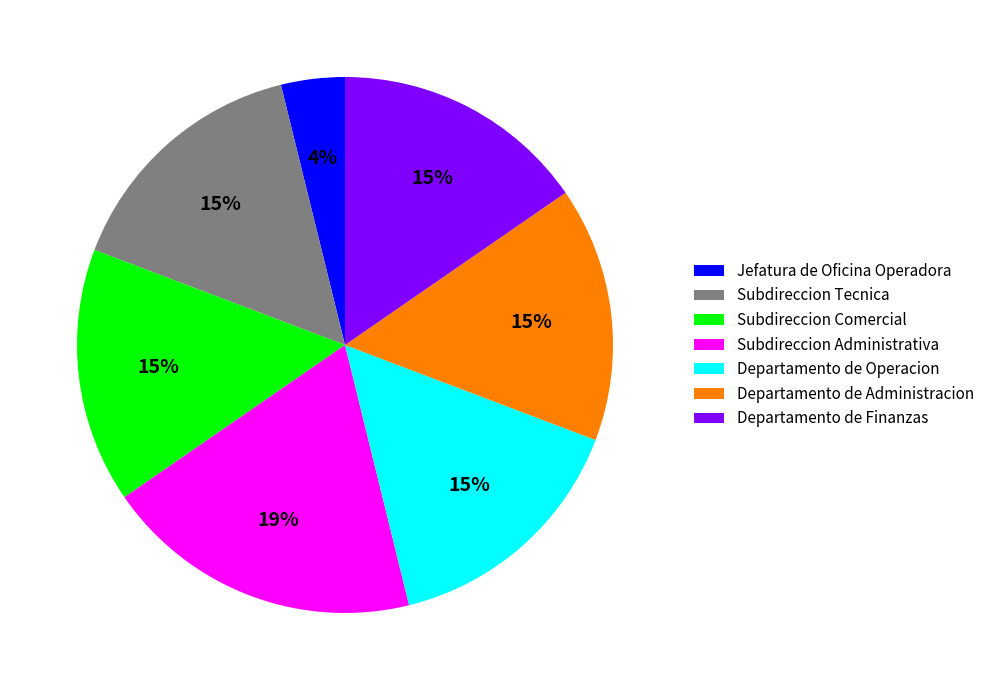

Is the sum of Departamento de Operacion and Departamento de Finanzas greater than half?

No